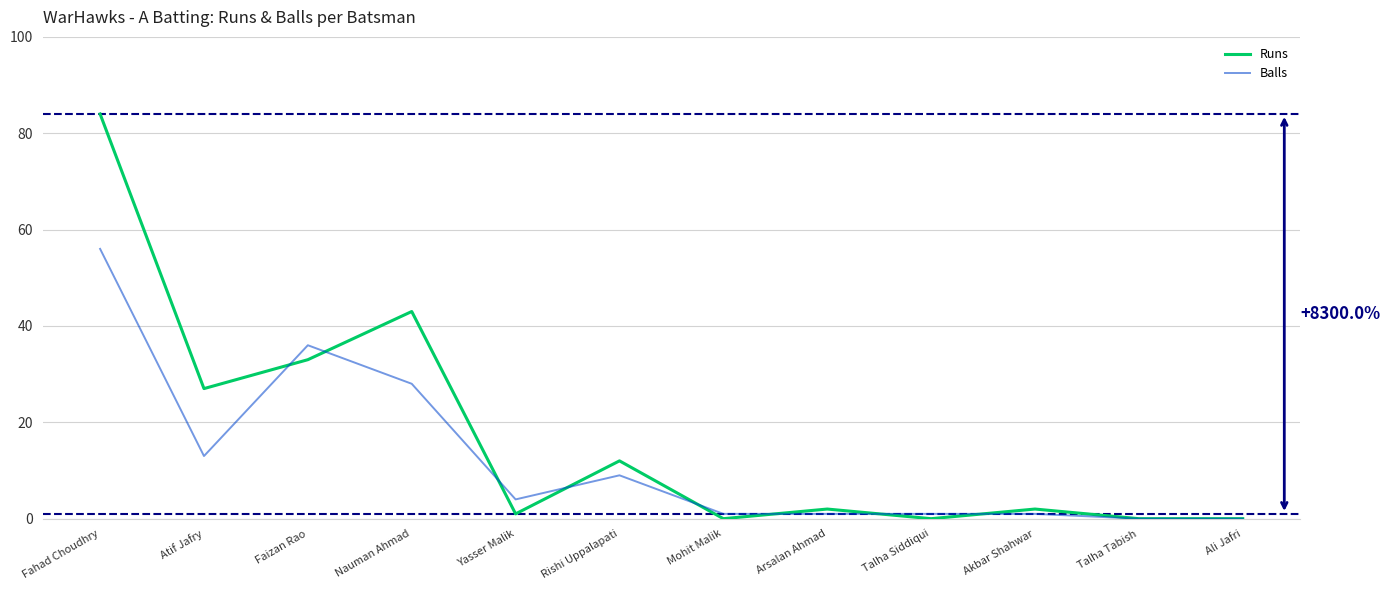

Is it true that Runs equals 50 at Talha Tabish?

False